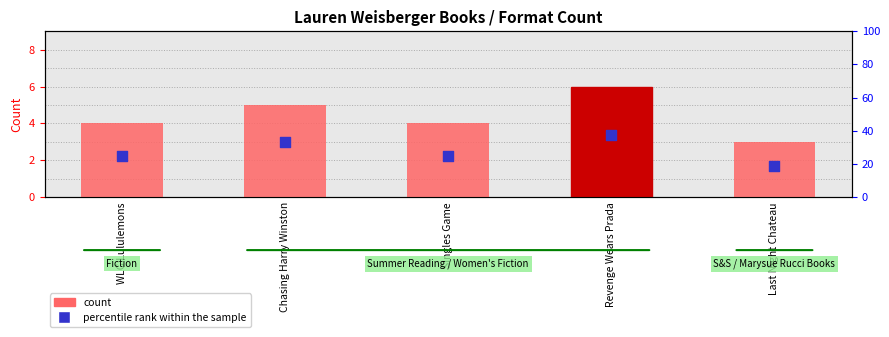

At how many categories does at least one series exceed 20?

4